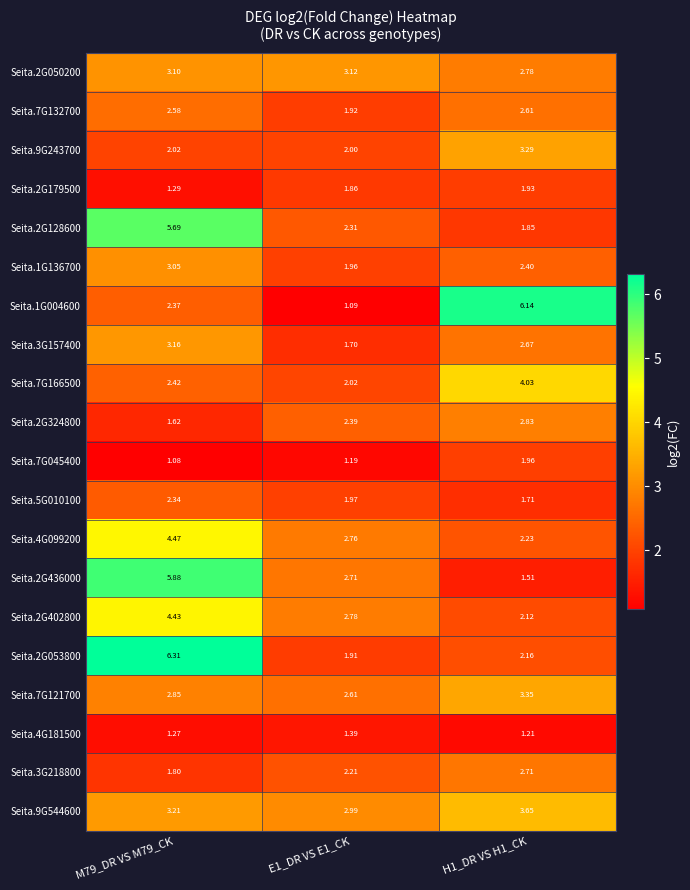

Is the value of Seita.1G136700 at E1_DR VS E1_CK greater than the value of Seita.2G402800 at M79_DR VS M79_CK?

No